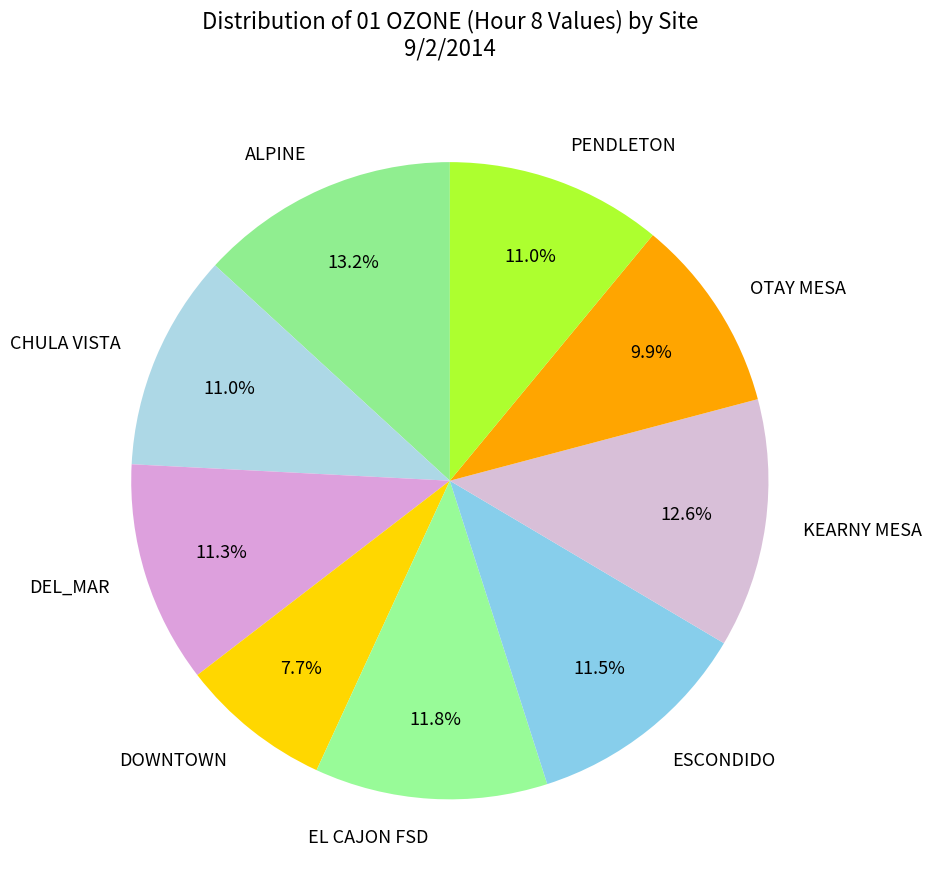

Which category has the biggest portion of the pie?

ALPINE